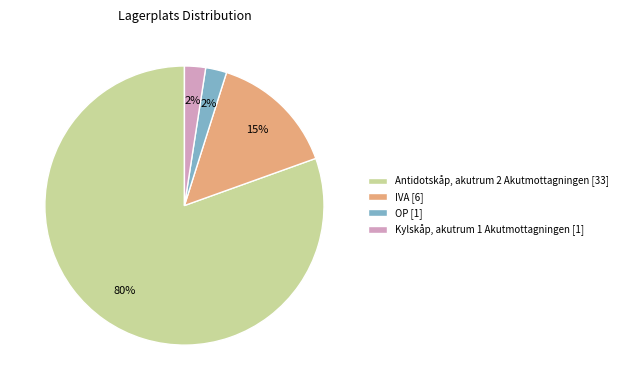

What percentage is the Kylskåp, akutrum 1 Akutmottagningen slice, to the nearest percent?

2%